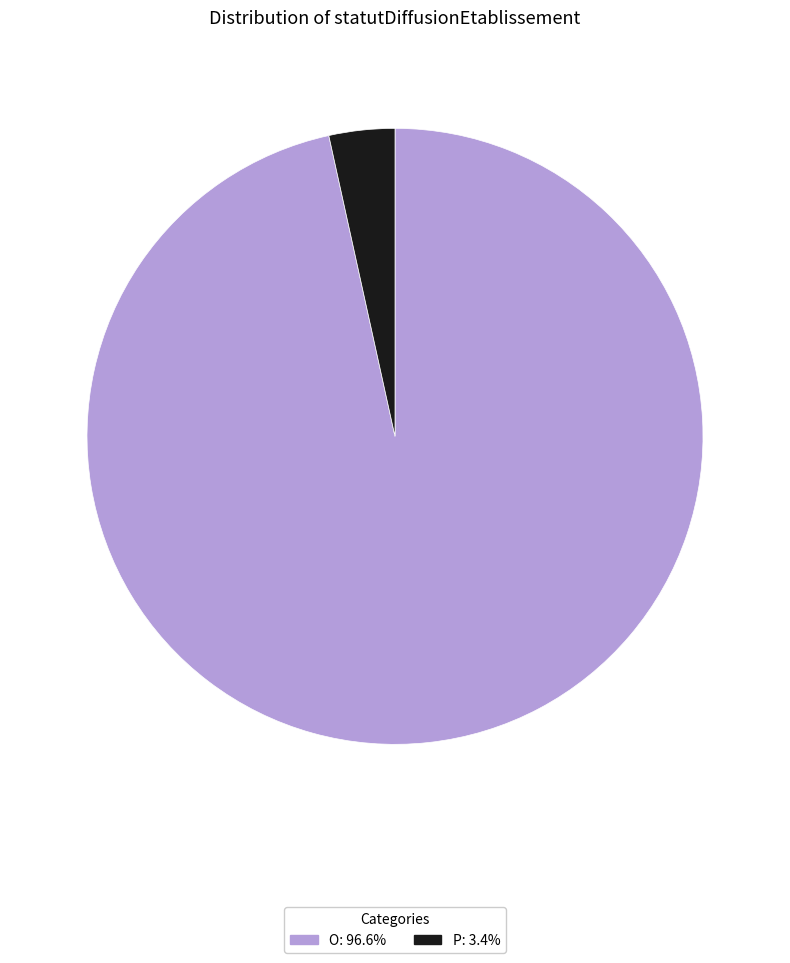

True or false: P accounts for 3% of the total.

True